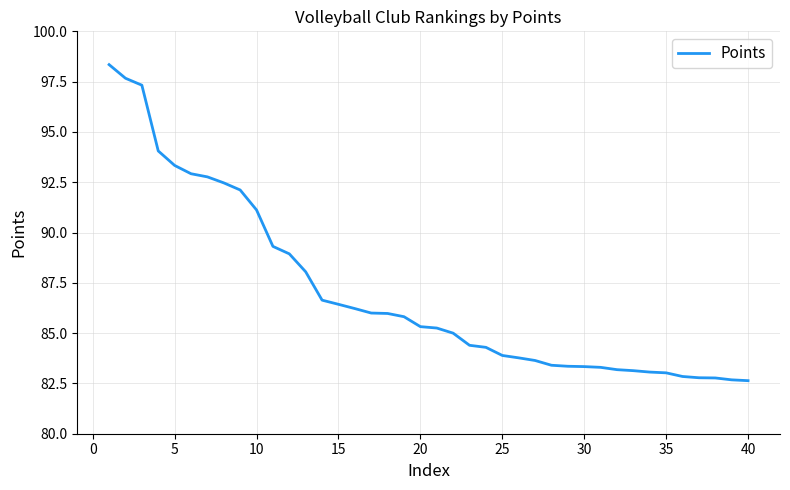

What is the sum of all values?

3480.6